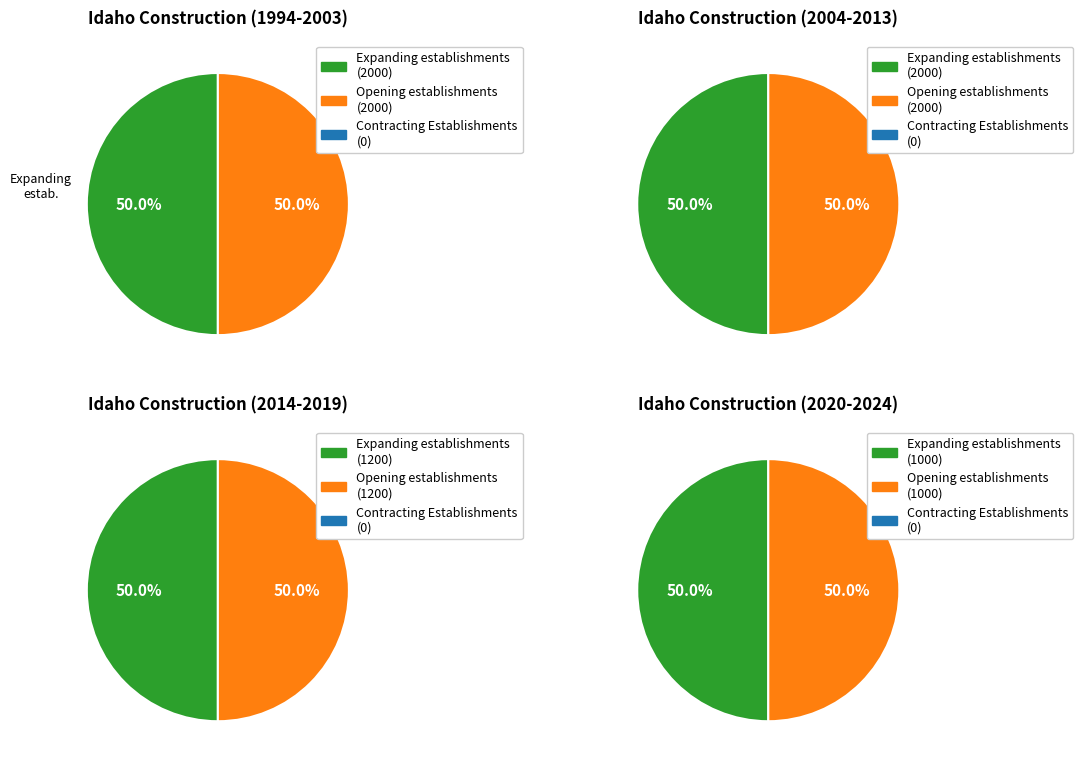

Which series has the widest spread of values?

Expanding establishments